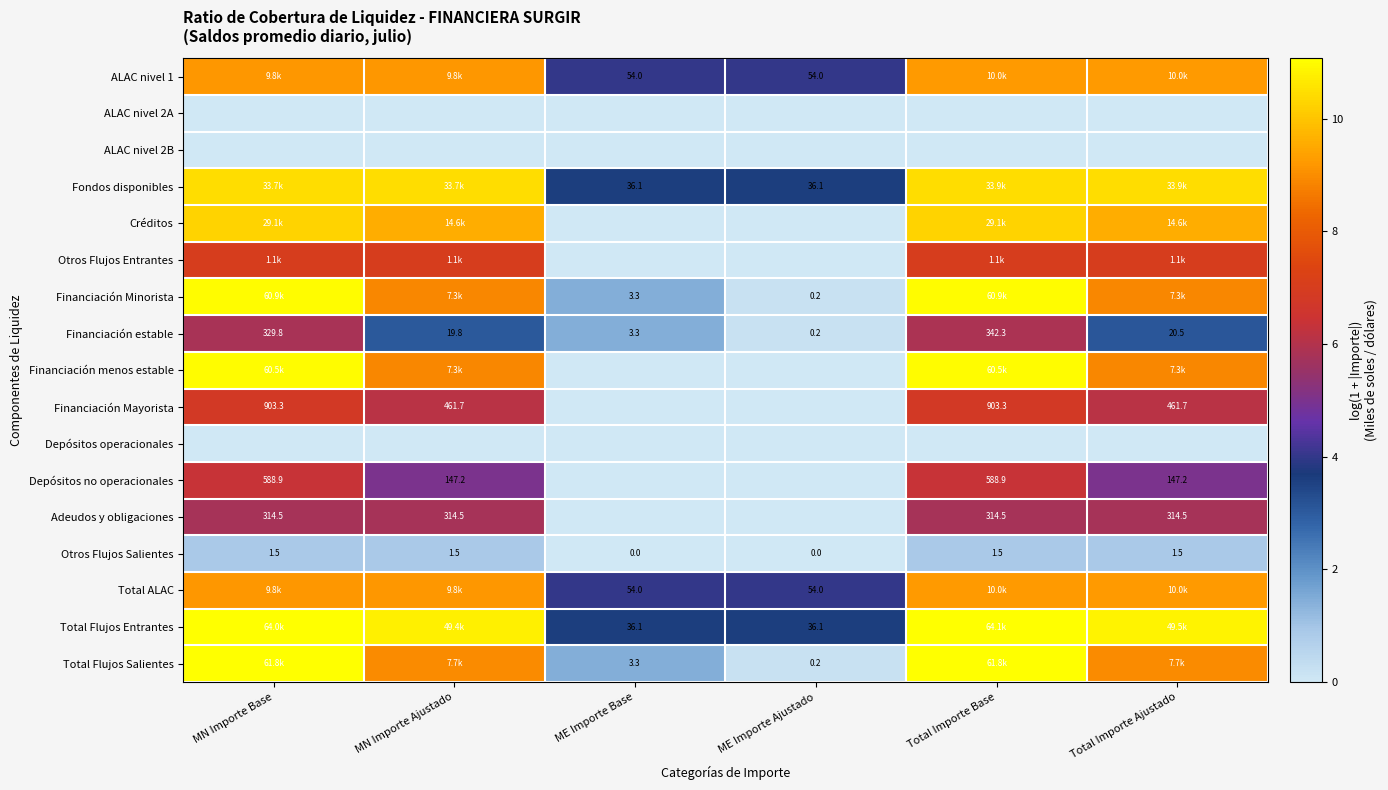

At which label is Total Flujos Entrantes closest to 7?

ME Importe Base